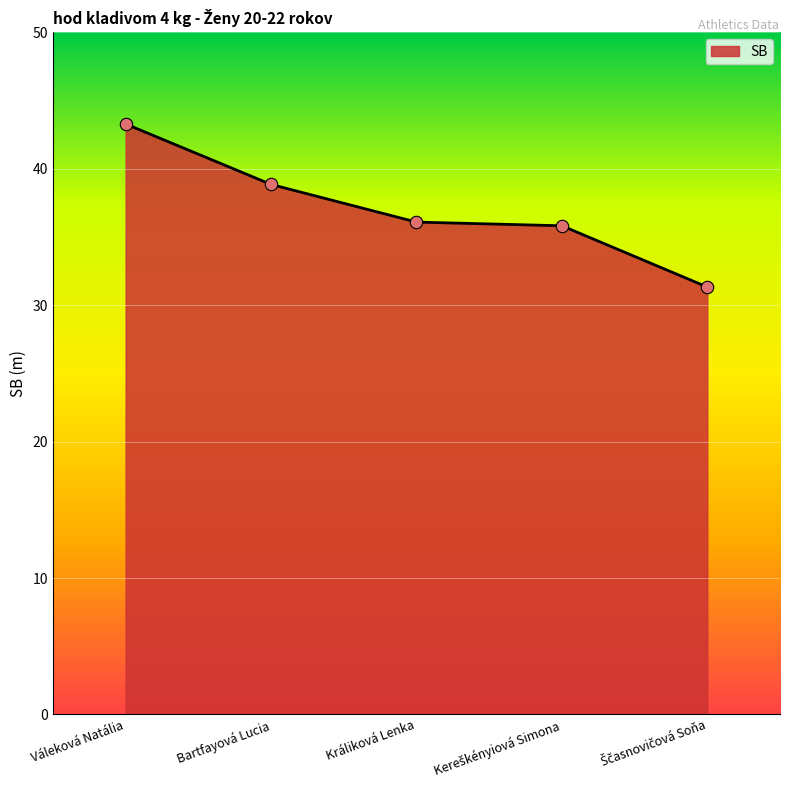

What is the change in value from Váleková Natália to Králiková Lenka?

-7.2